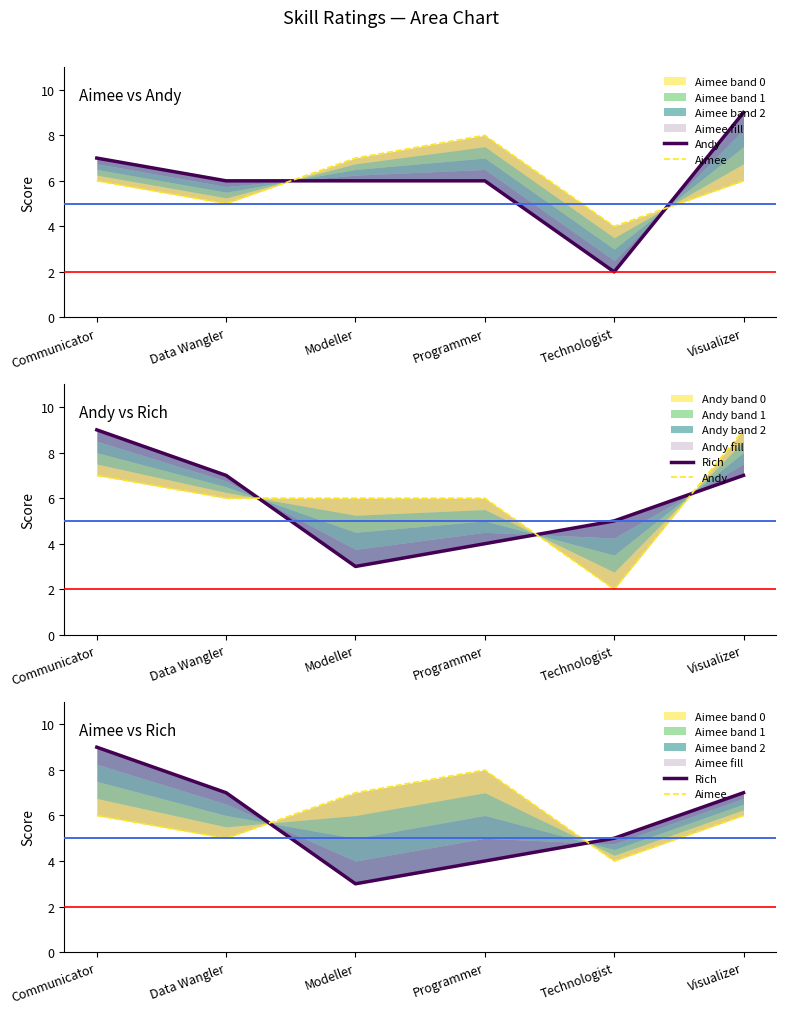

Read the Rich value at Communicator.

9